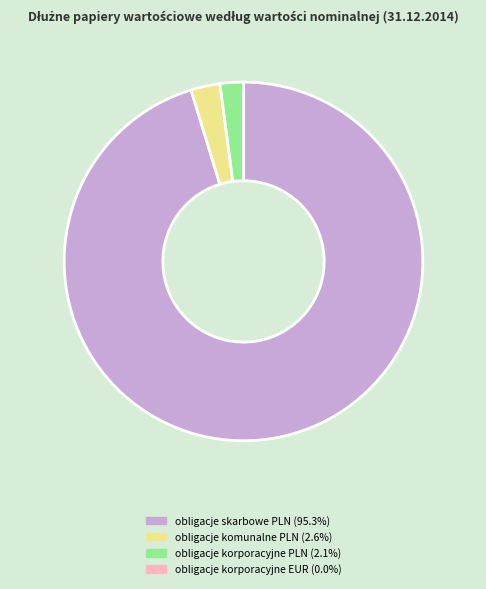

Is there a majority slice in this chart?

Yes